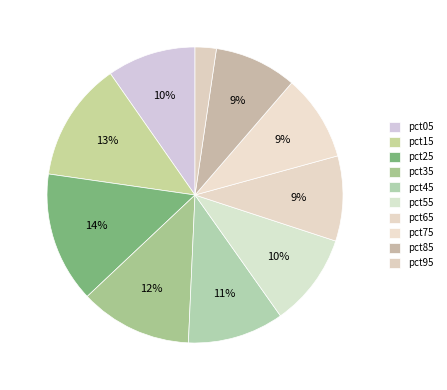

How many slices are in this pie chart?

10